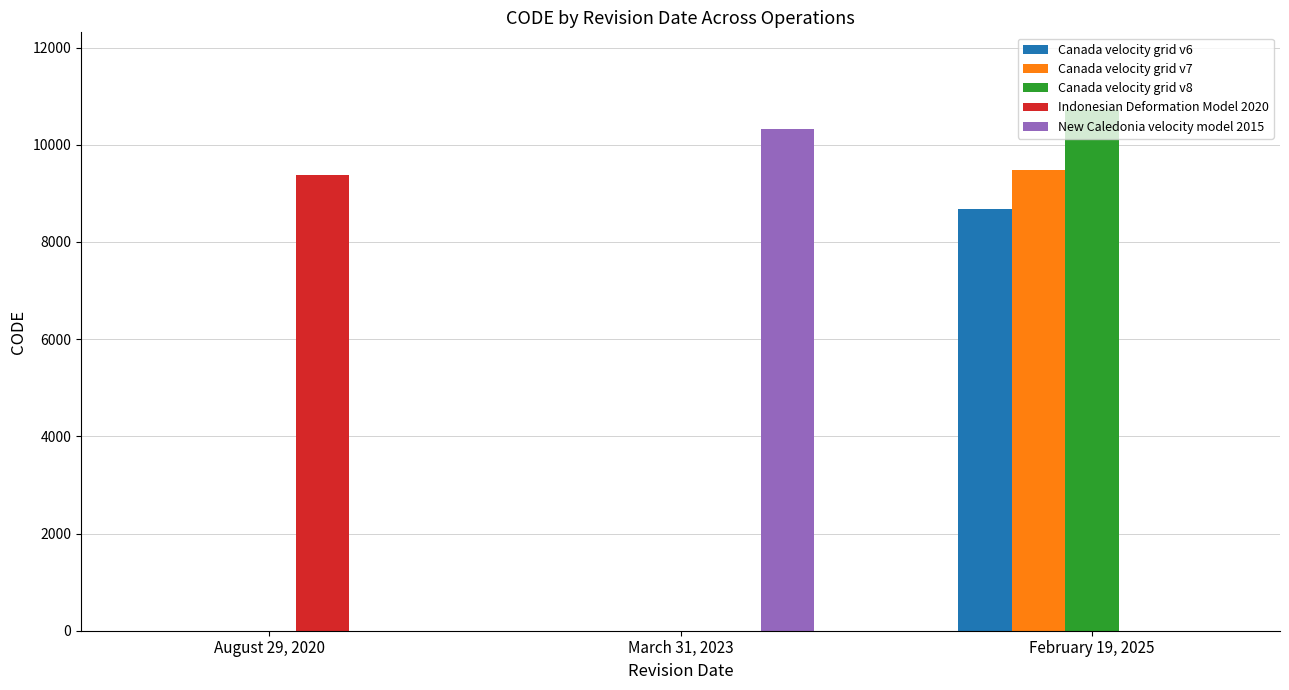

Is it true that Indonesian Deformation Model 2020 equals 9375 at August 29, 2020?

True